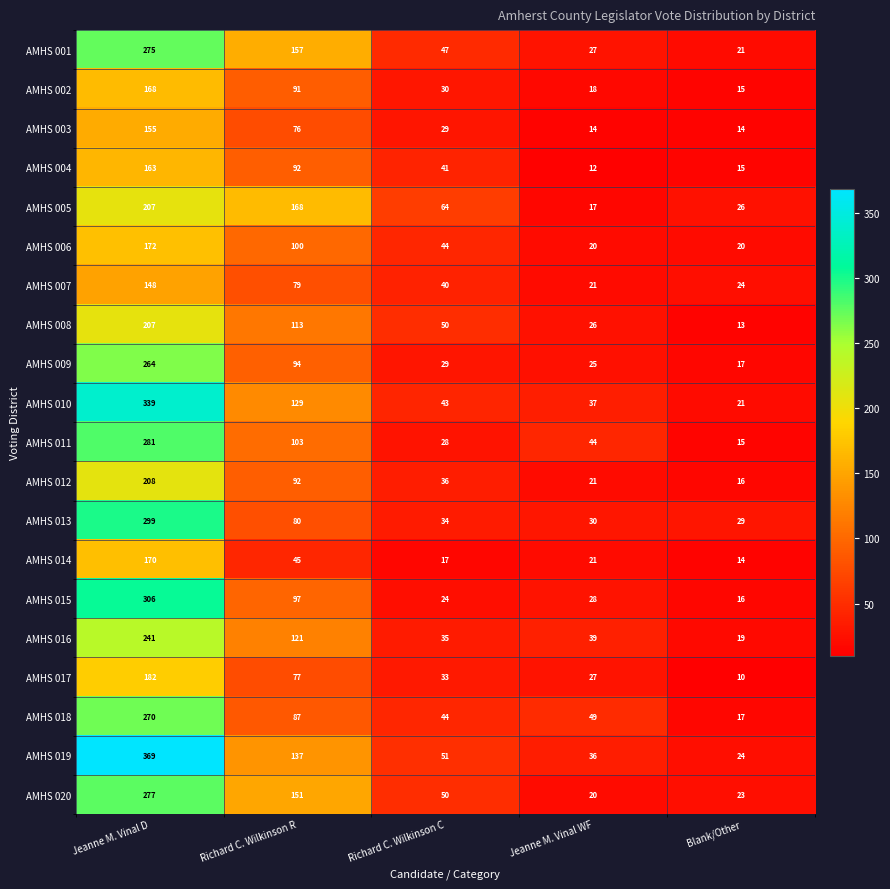

Which series has the largest total across all categories?

AMHS 019